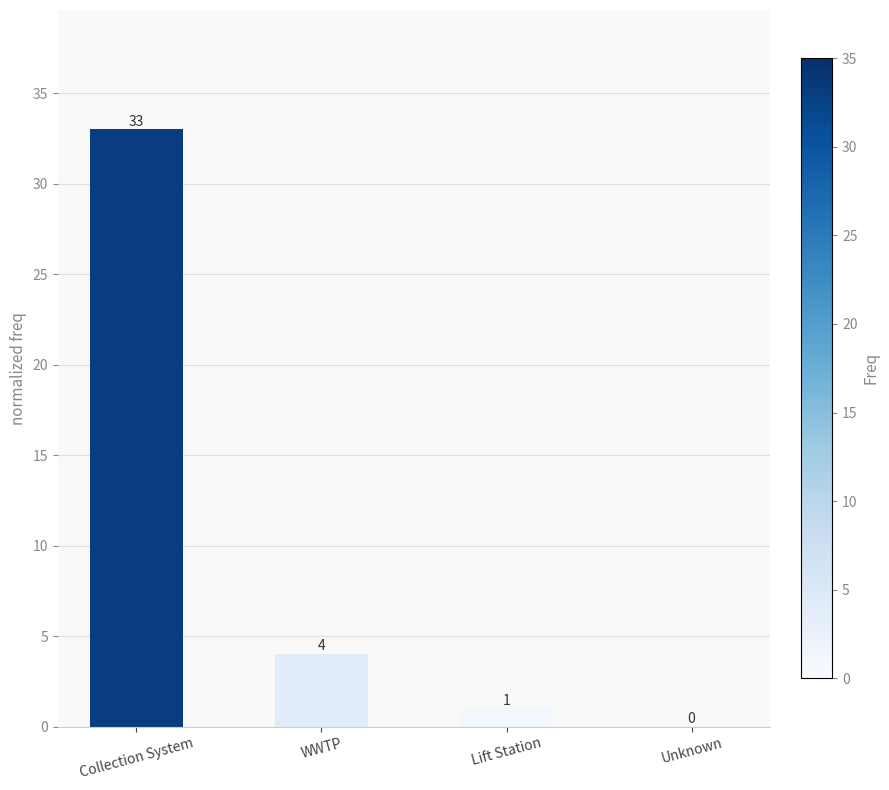

Read the value at Collection System, to the nearest 10.

30